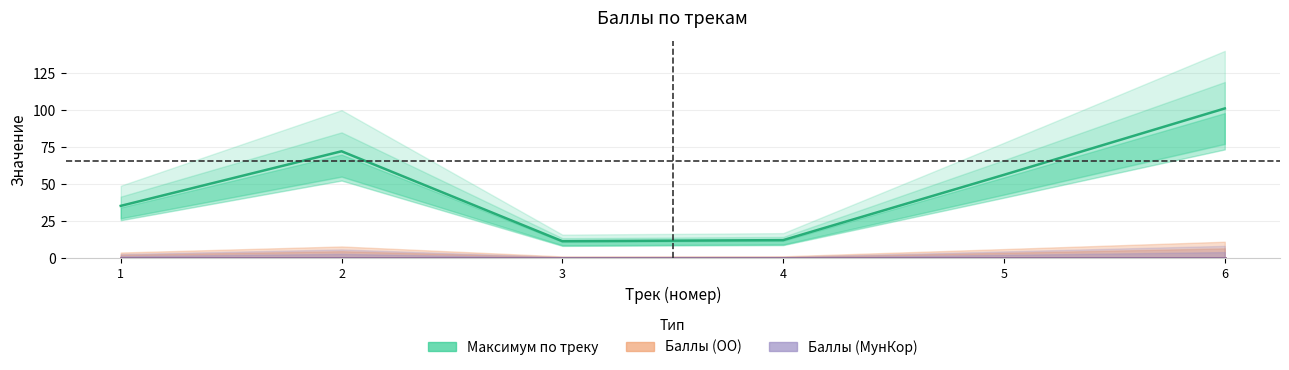

Rank the series at 1 from highest to lowest value.

Максимум по треку, Баллы (ОО), Баллы (МунКор)